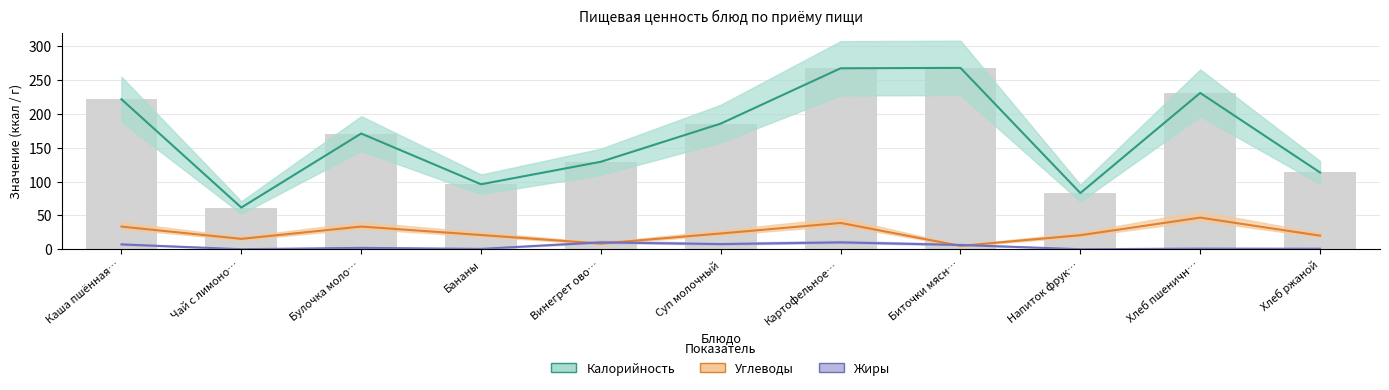

True or false: Калорийность has a value of 62.4 at Булочка моло….

False